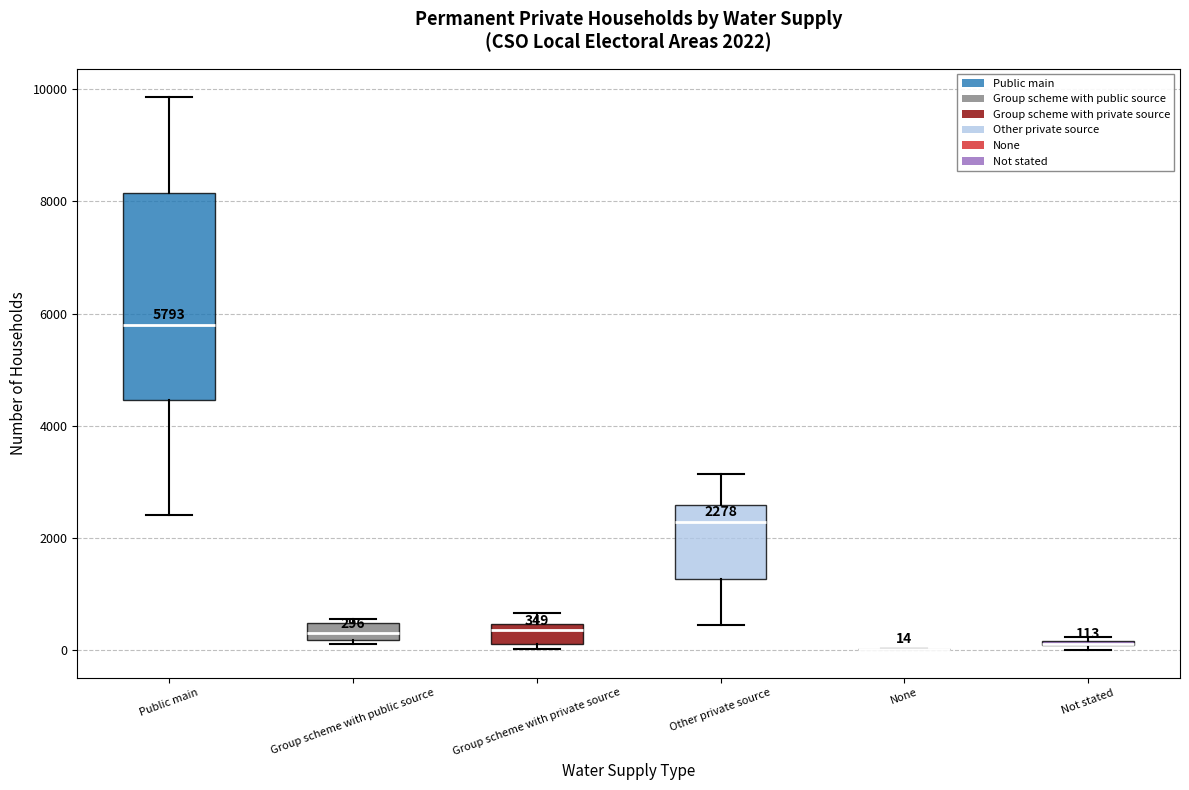

Which box is the tallest, from its lower edge to its upper edge?

Public main